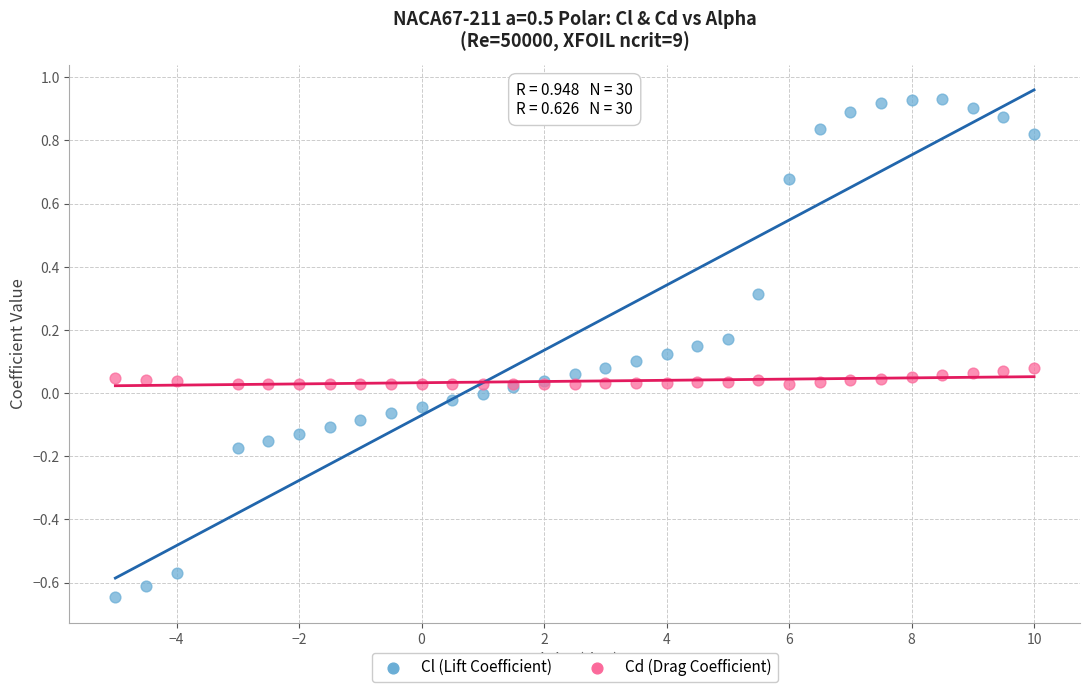

What are all the series names shown in the legend?

Cl (Lift Coefficient), Cd (Drag Coefficient)